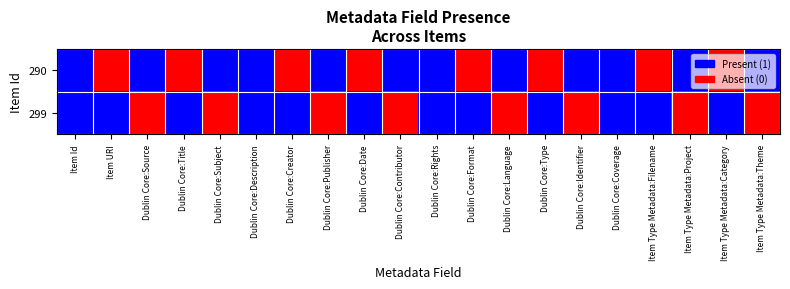

How many values in the 299 series are below 1?

8